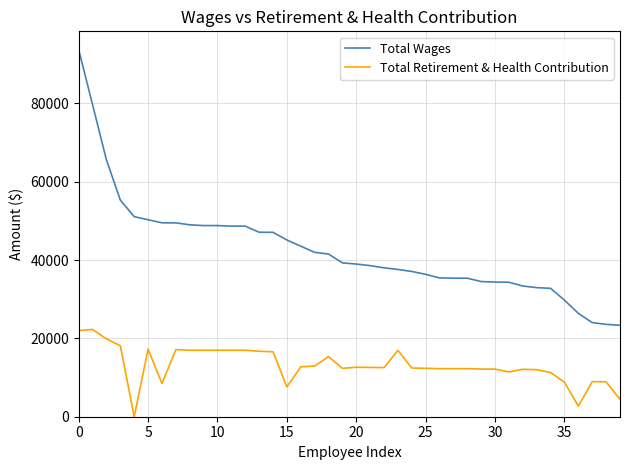

Which series has the largest total across all categories?

Total Wages